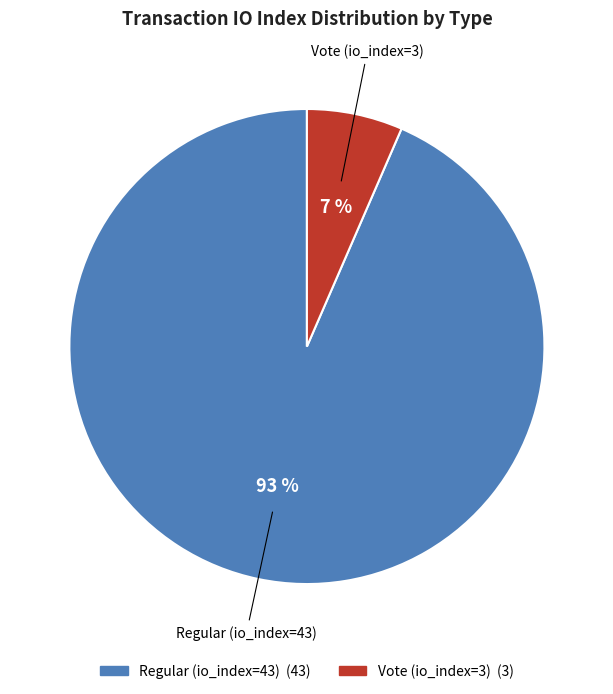

To the nearest percent, what percentage of the pie is Vote (io_index=3)?

7%